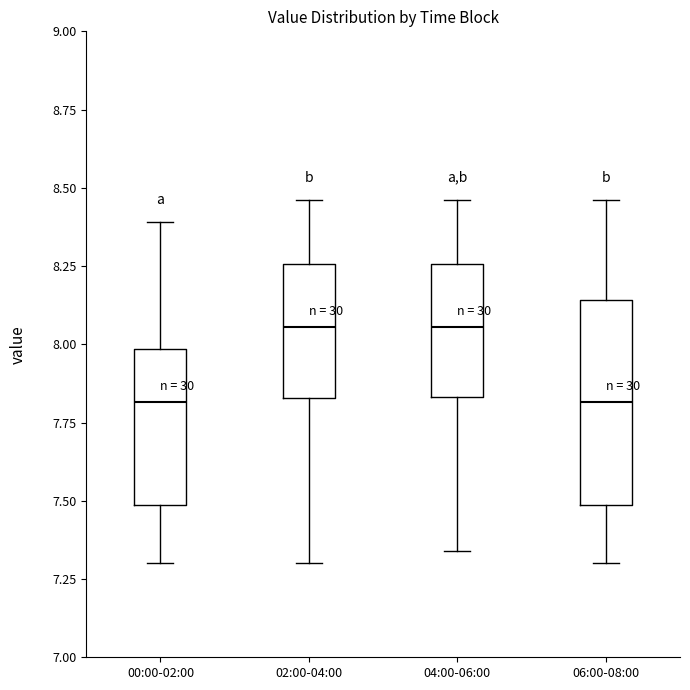

Comparing the boxes themselves (not the whiskers), which one is the tallest?

06:00-08:00